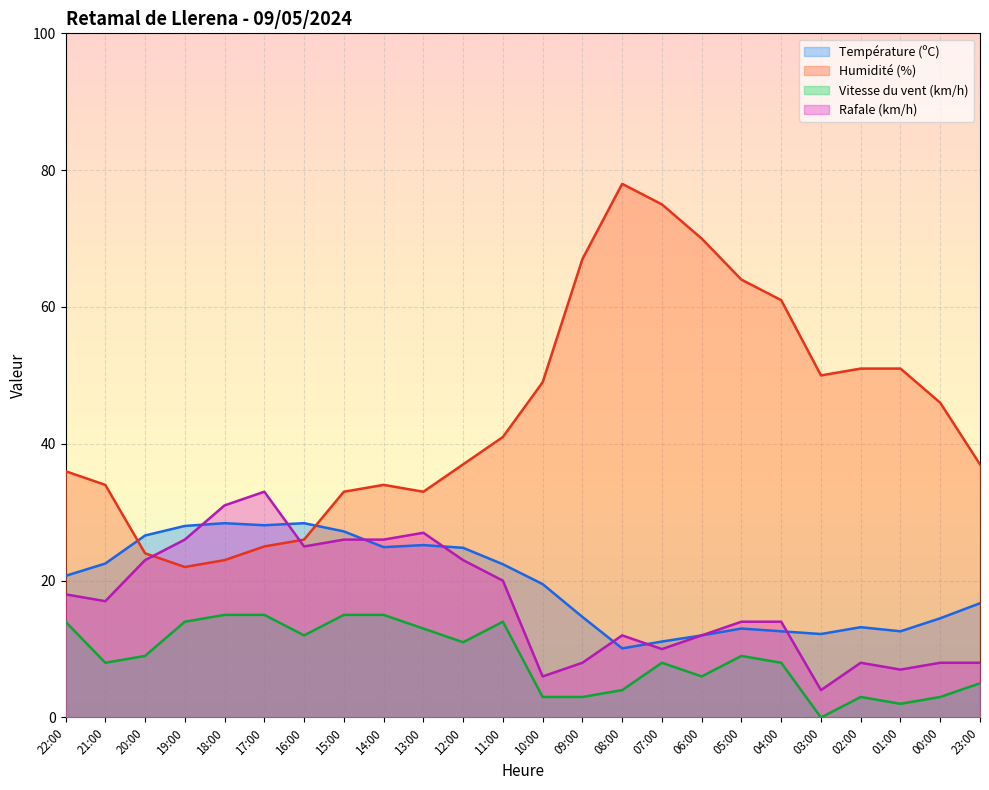

Which series has the largest range (max minus min)?

Humidité (%)